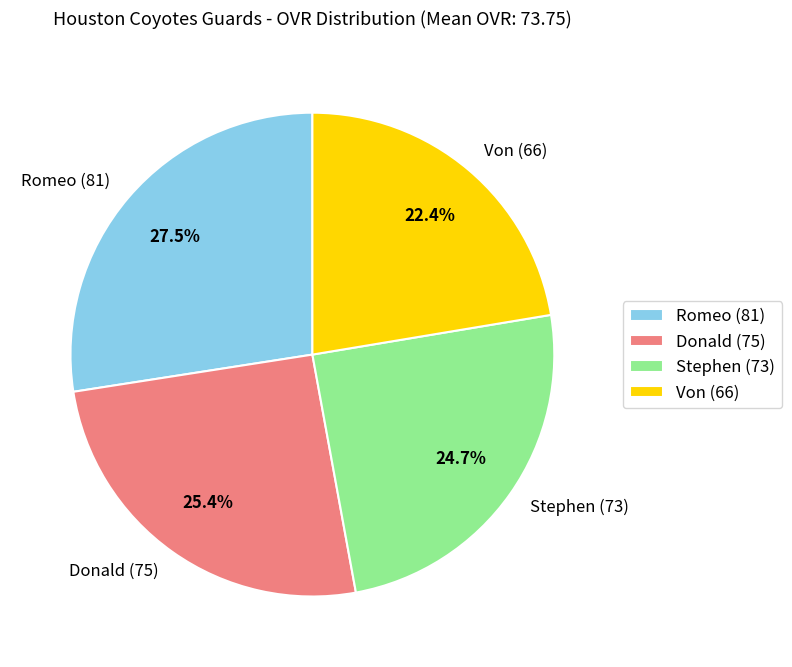

To the nearest percent, what is the difference between the Donald and Von slice percentages?

3%